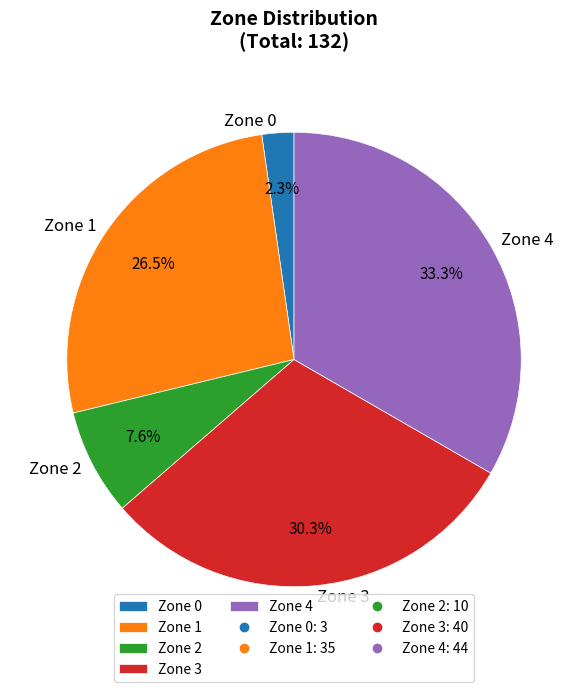

Between Zone 2 and Zone 3, which is larger?

Zone 3